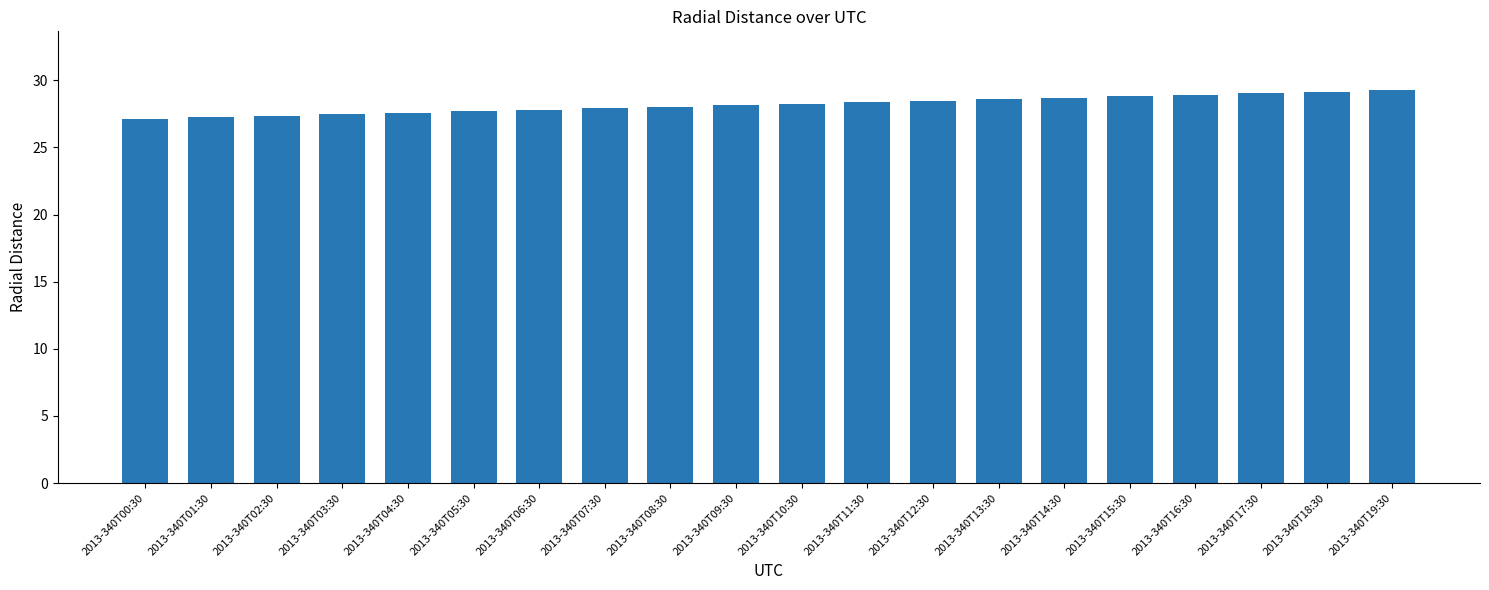

What is the change in value from 2013-340T08:30 to 2013-340T11:30?

+0.3